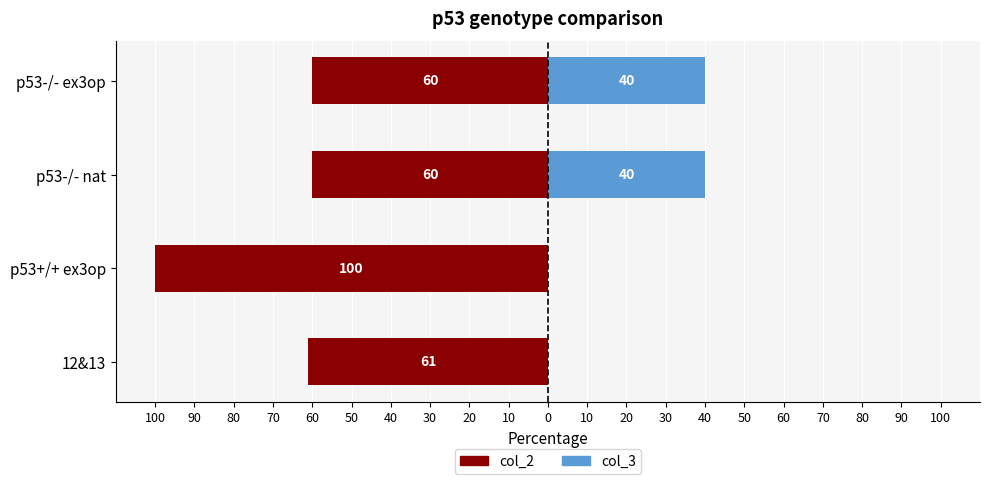

Which series changed the most between 12&13 and p53-/- ex3op?

col_3